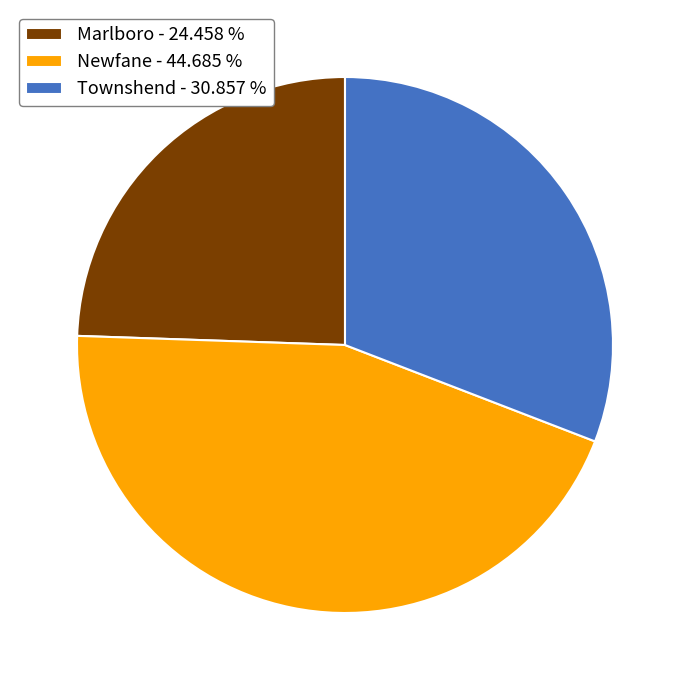

Approximately how many times larger is the value at Newfane - 44.685 % compared to Marlboro - 24.458 %?

1.8